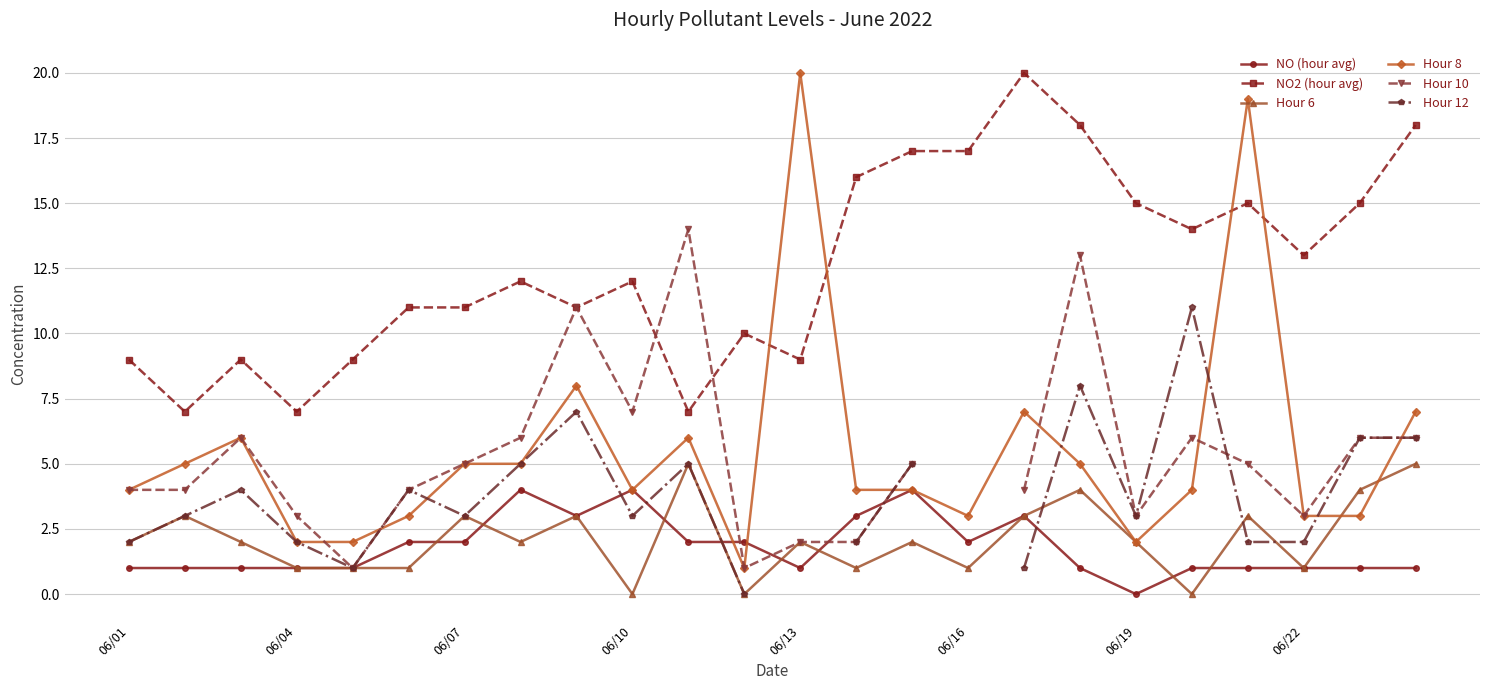

How many categories are shown in the chart?

24